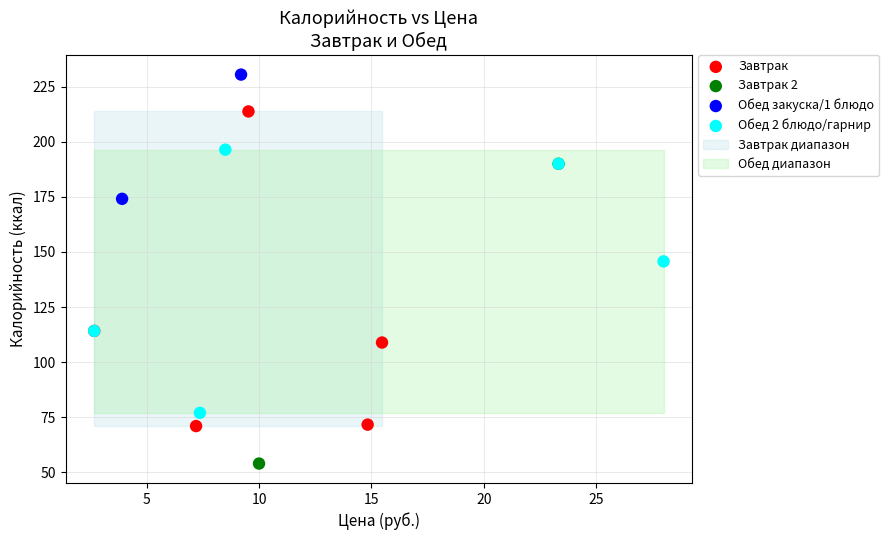

Which series has the widest spread of Y values?

Завтрак